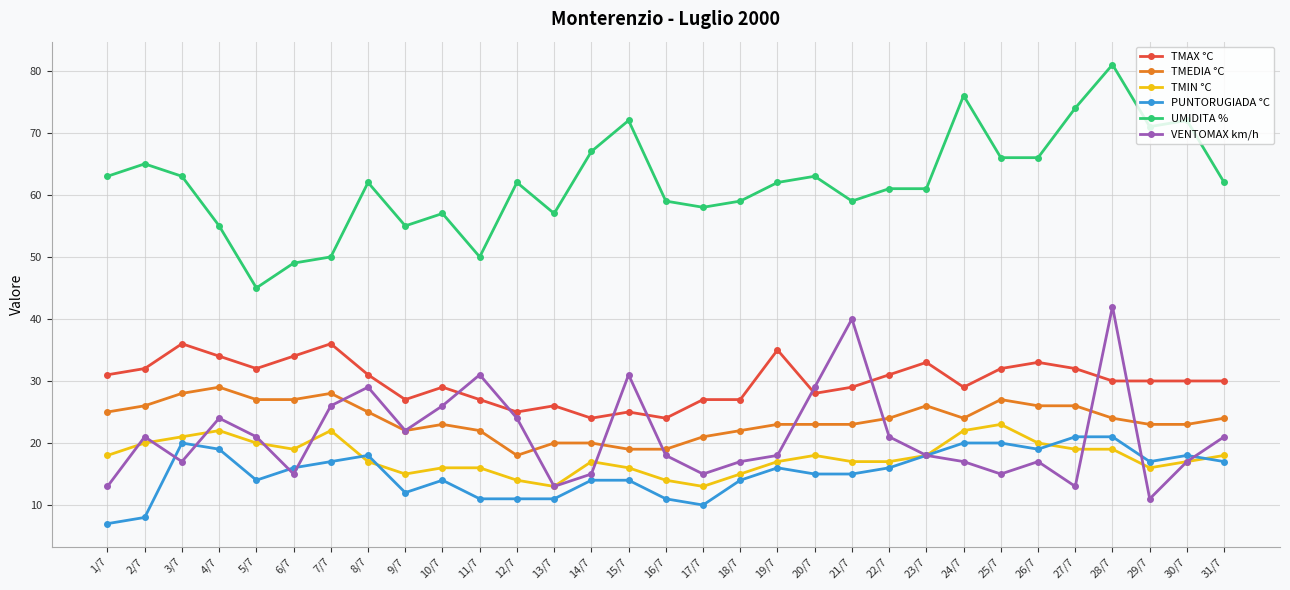

What is the label of the 13th point from the left?

13/7